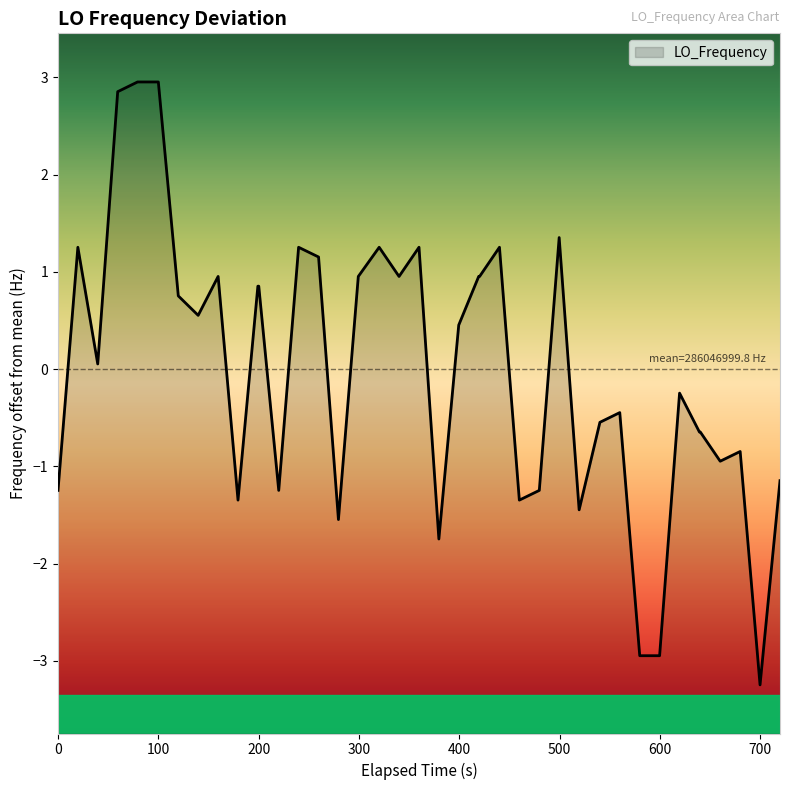

Does the chart display data point markers on the line(s)?

No